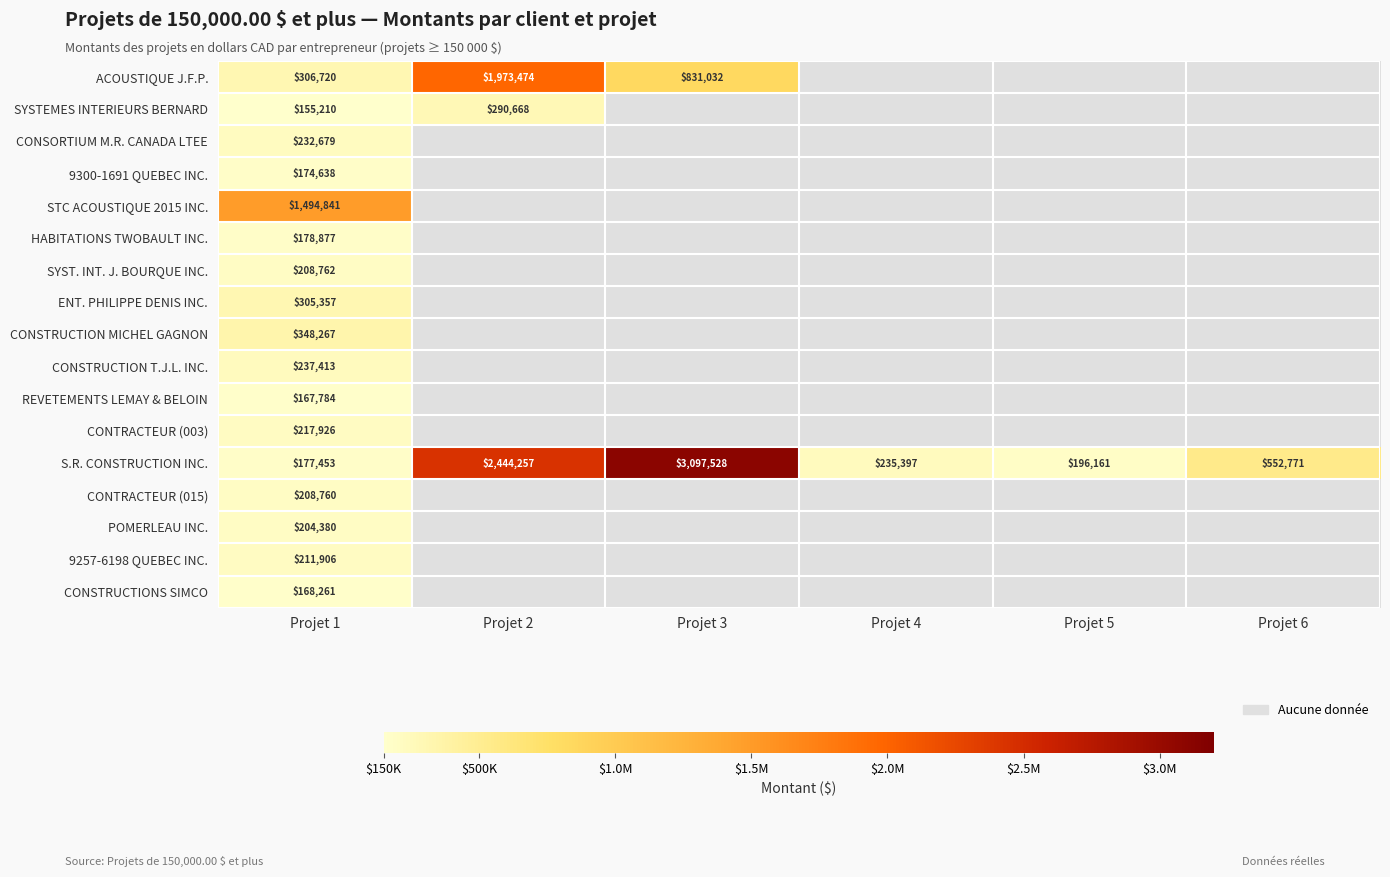

What is the total value across all series at Projet 1?

4999234